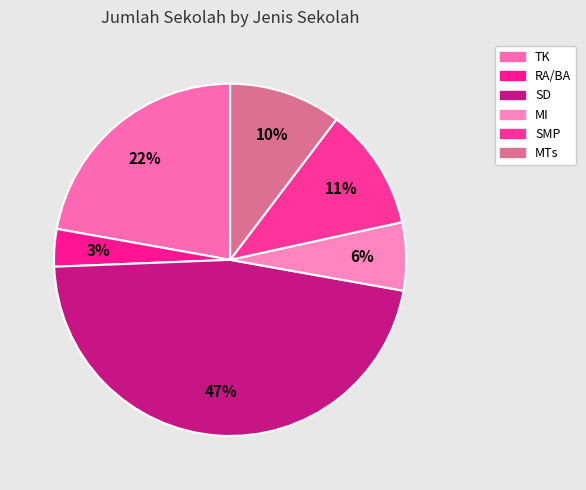

How many segments does this pie chart have?

6